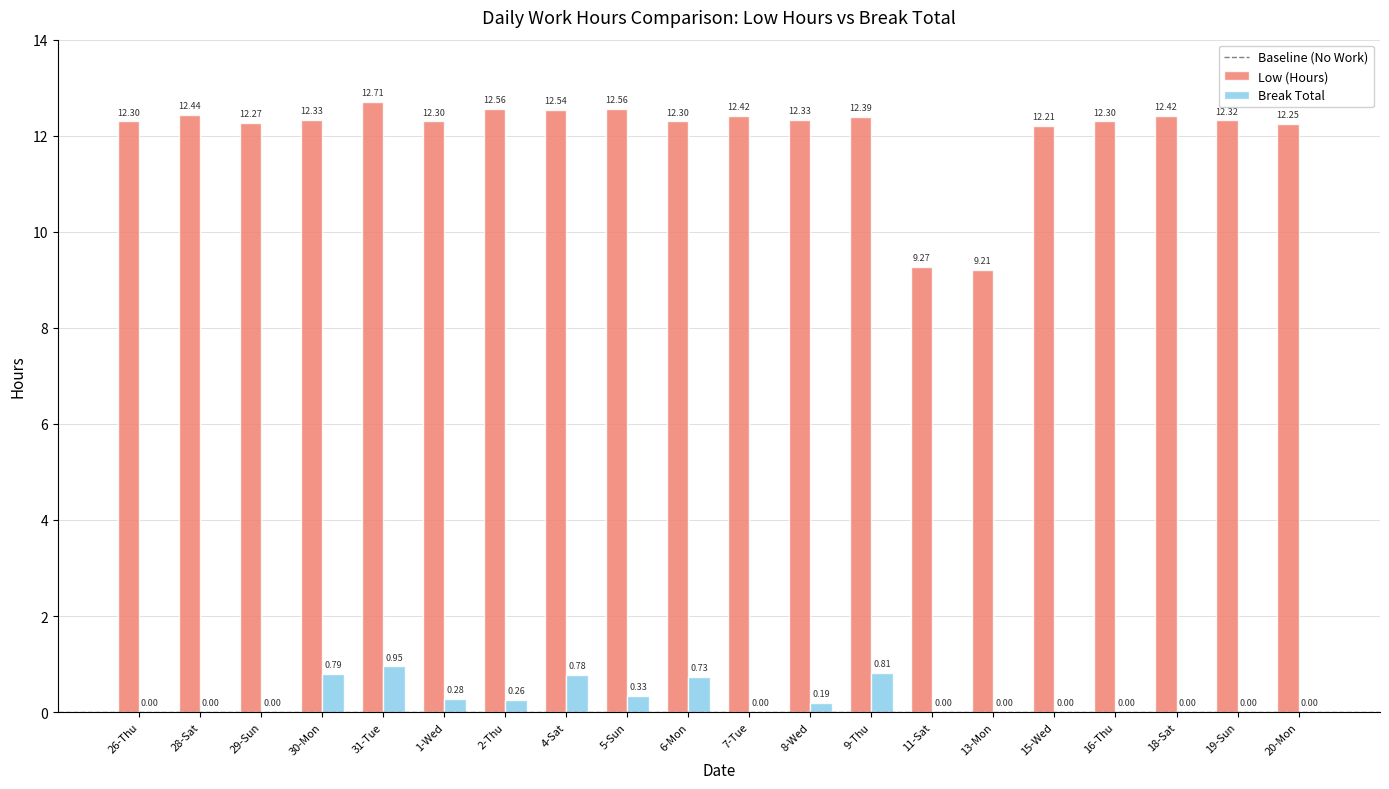

What is the sum of the Low (Hours) values at 13-Mon and 9-Thu?

21.6